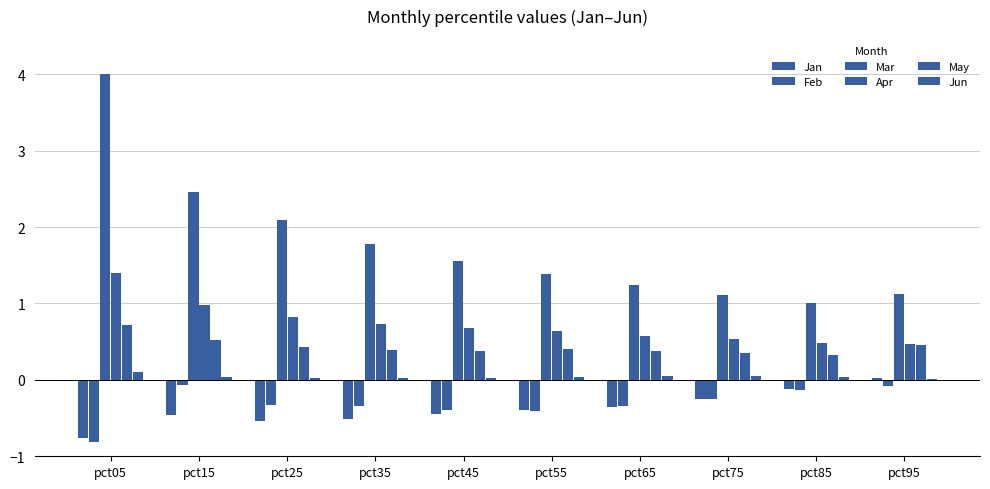

Which series changed the most between pct05 and pct85?

Mar